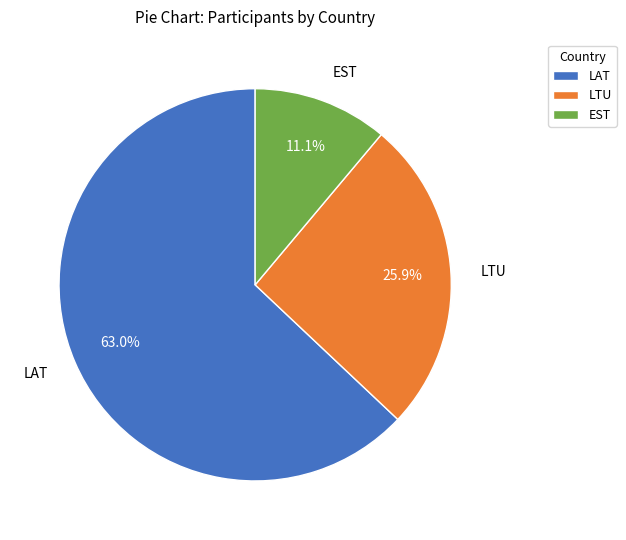

Which slice is the largest?

LAT